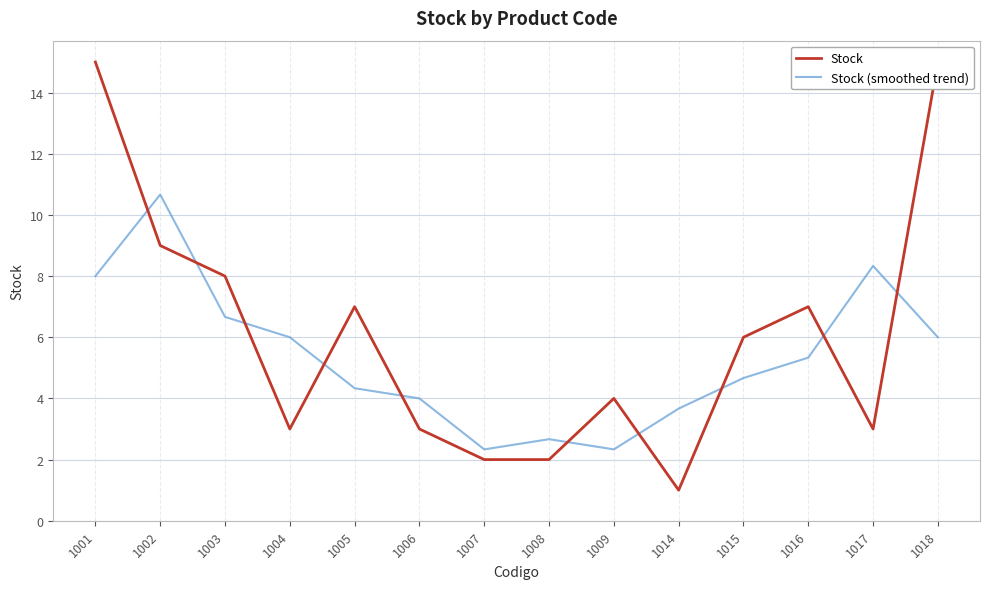

What is the difference between the second highest and second lowest values in the Stock series?

13.0